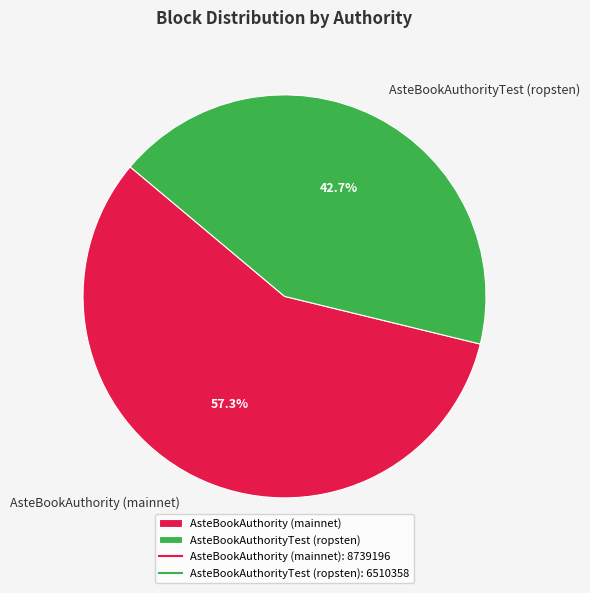

To the nearest percent, what portion does AsteBookAuthorityTest (ropsten) represent?

43%